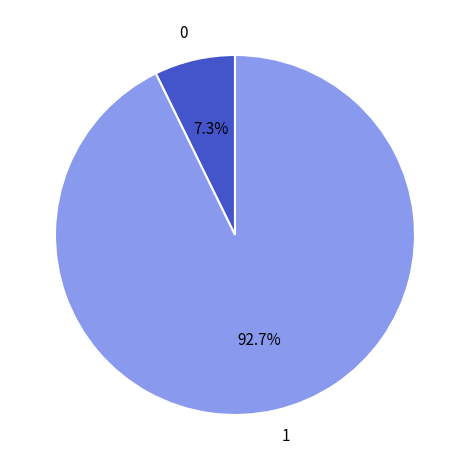

What is the largest slice in the pie chart?

1